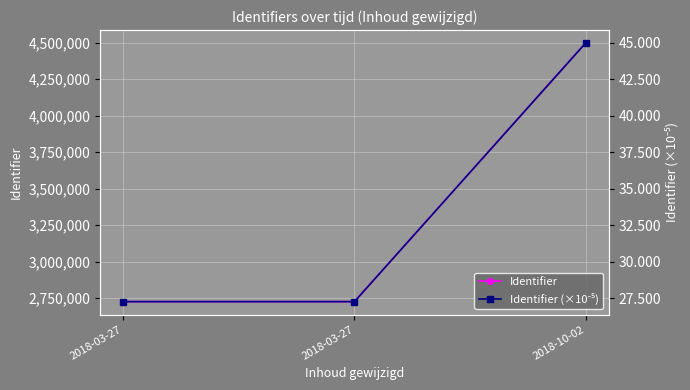

What is the value of the Identifier (×10⁻⁵) point at the 3rd from the left?

45.0